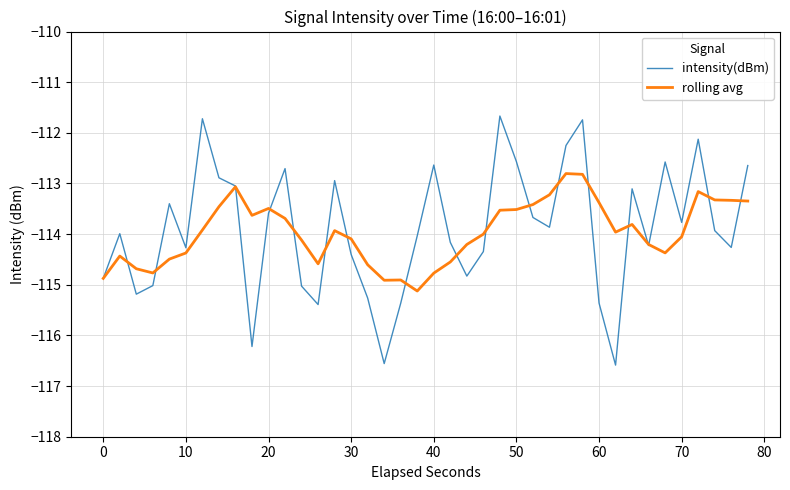

Which series has the largest range (max minus min)?

intensity(dBm)